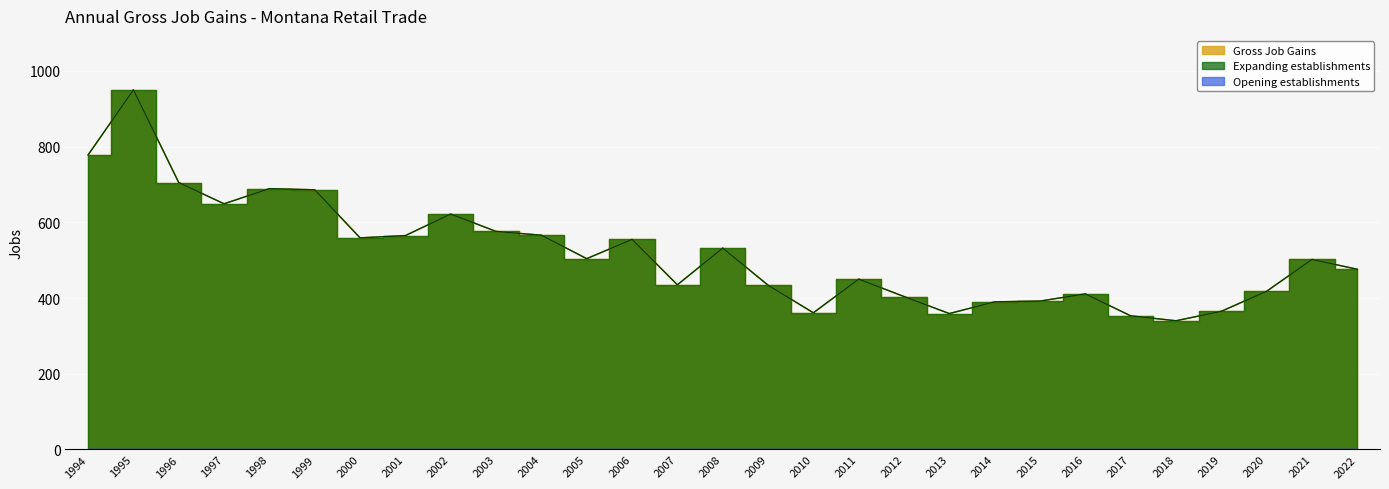

Which category has the lowest value in the Expanding establishments series?

2018